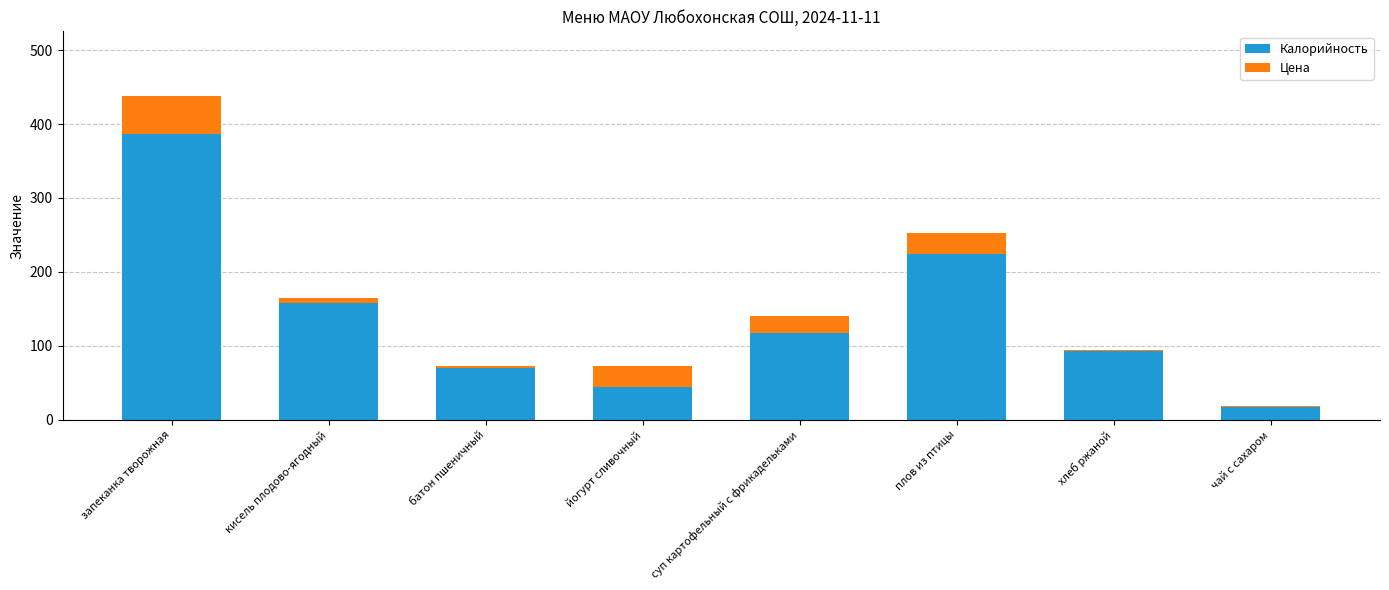

What is the highest value of the Калорийность series?

386.0